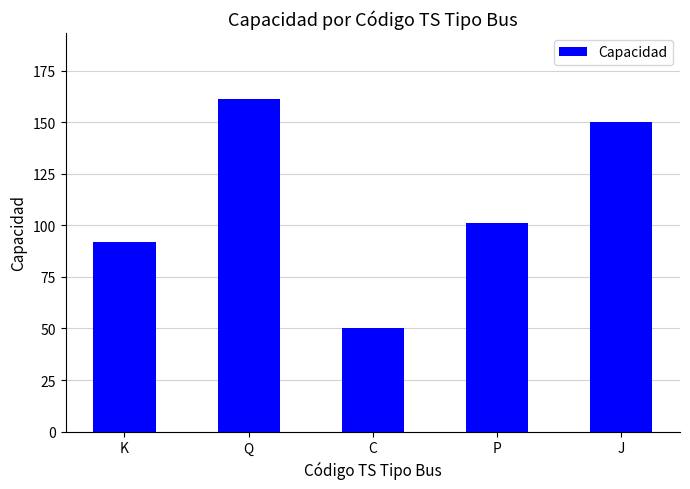

How many data points are less than 101?

2